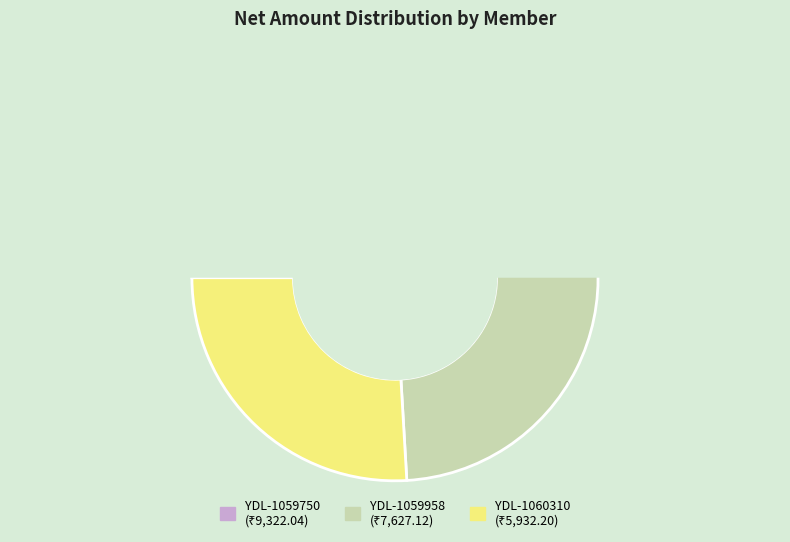

Is YDL-1059958 the majority of the pie?

No